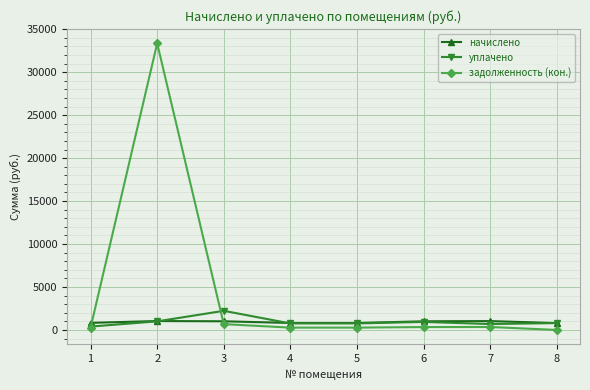

True or false: задолженность (кон.) has more than 0 points higher than both neighbors.

True